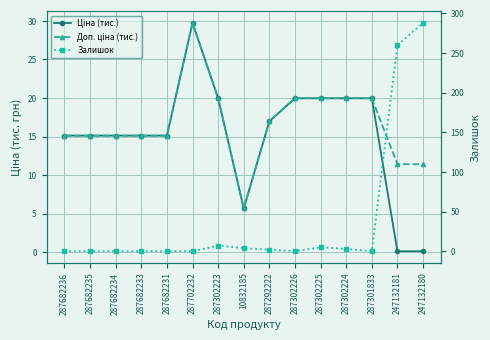

At which category does Залишок reach its first local peak?

287302223